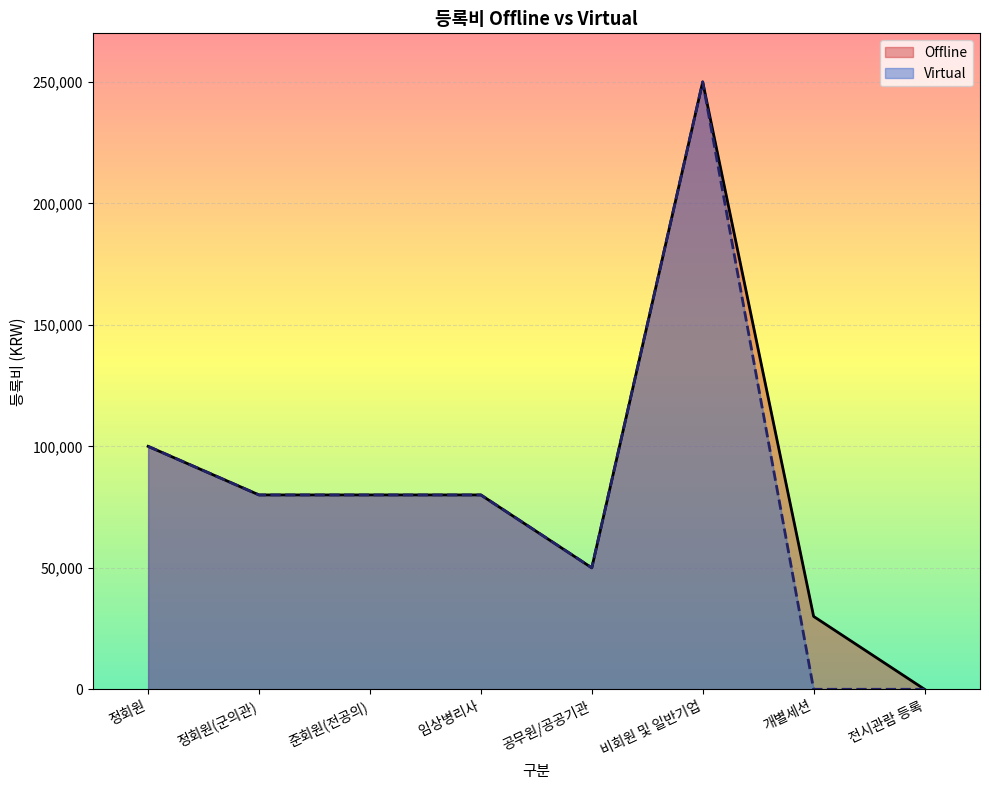

What is the difference between the second highest and minimum values in the Offline series?

100000